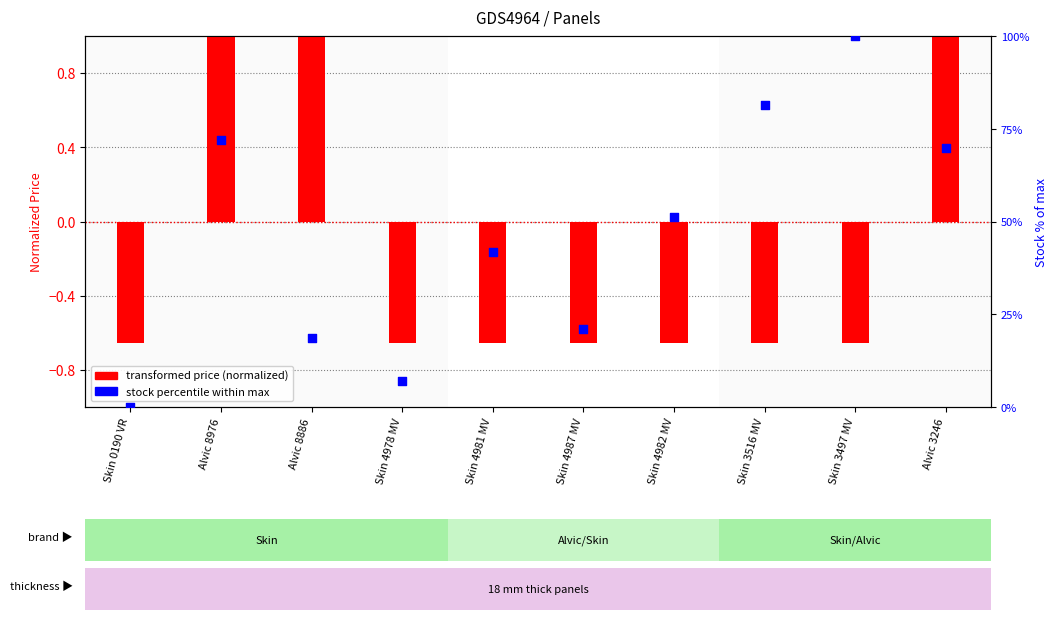

At which category is the sum across all series the highest?

Skin 3497 MV